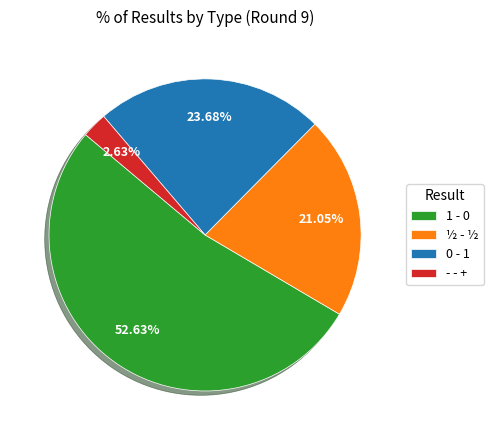

To the nearest percent, what percentage of the pie is 0 - 1?

24%